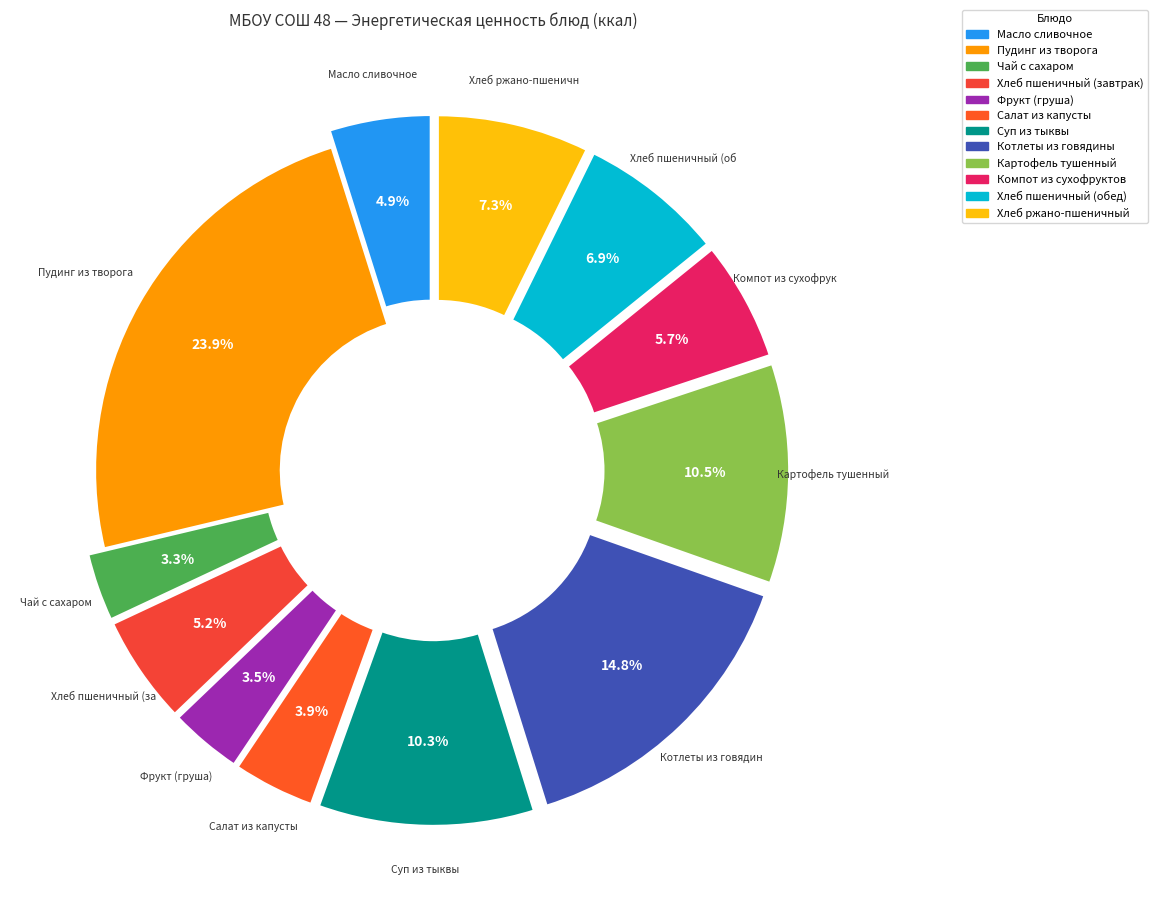

Is it true that Пудинг из творога is 33% of the pie?

False